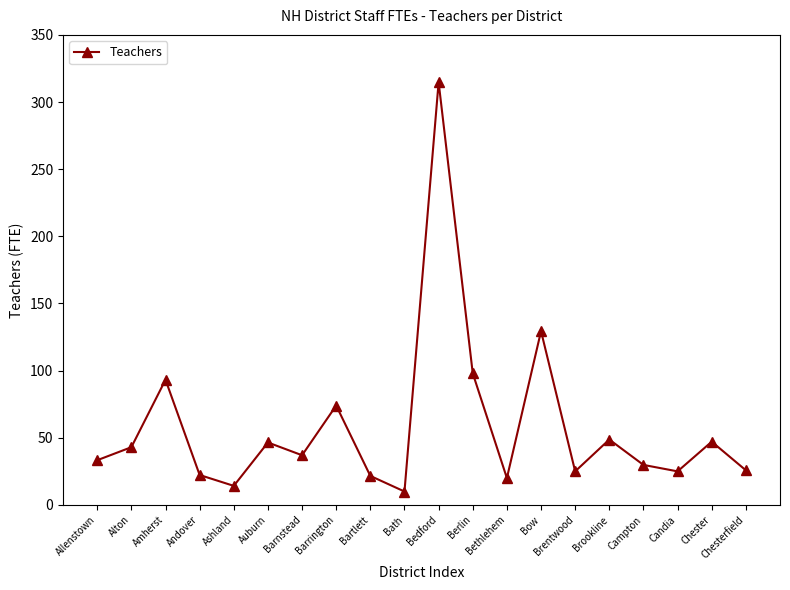

What is the average value?

57.9